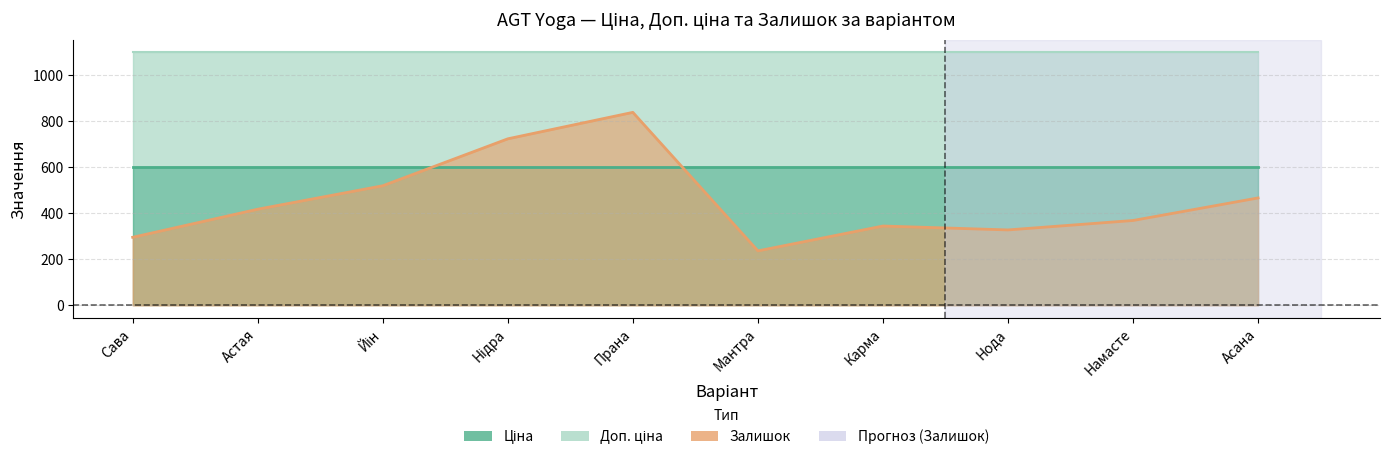

Which series changed the most between Астая and Нідра?

Залишок